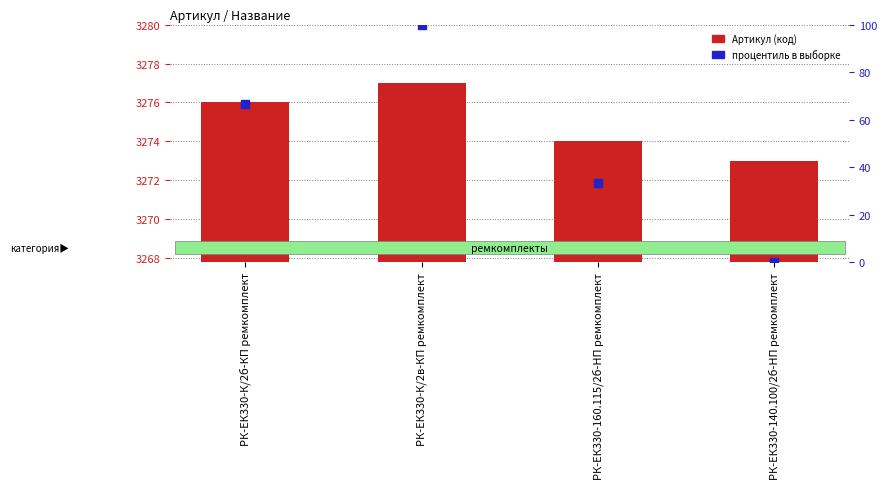

What are all the series names shown in the legend?

Артикул (код), процентиль в выборке